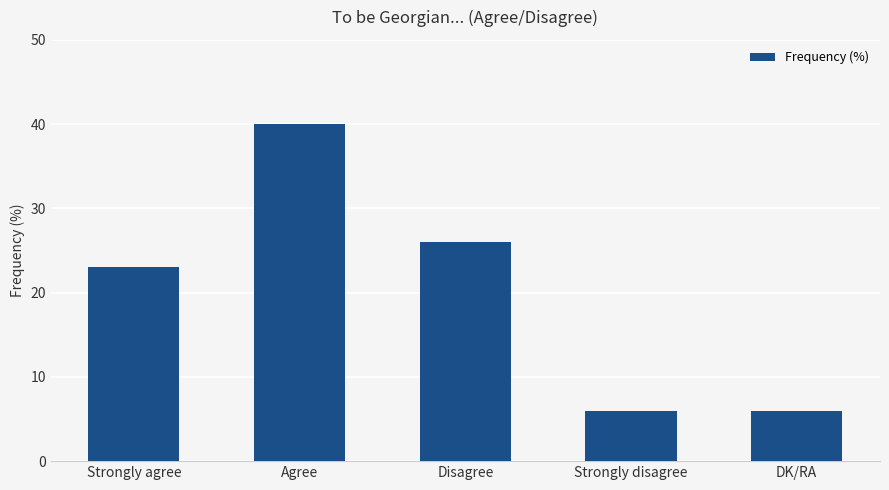

What is the smallest value displayed?

6